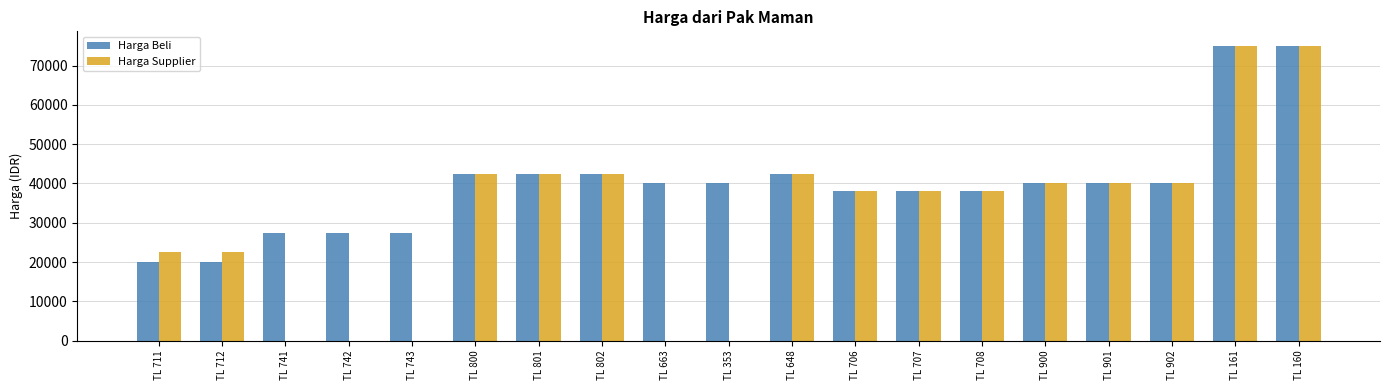

How many groups of bars are there?

19